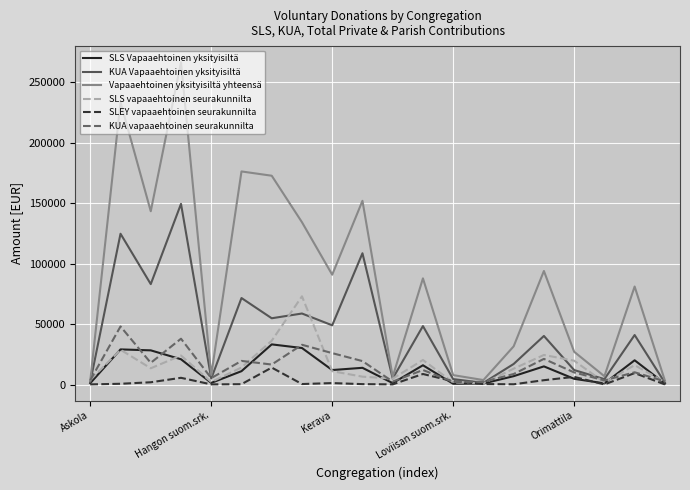

What is the minimum value for SLS Vapaaehtoinen yksityisiltä?

610.3